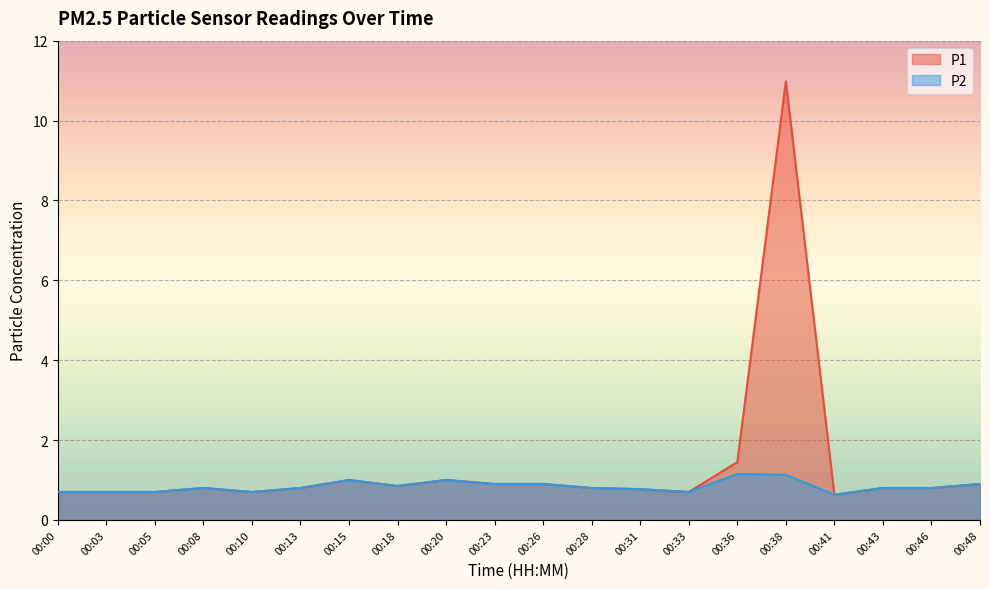

Rank the series by their maximum value, from highest to lowest.

P1, P2